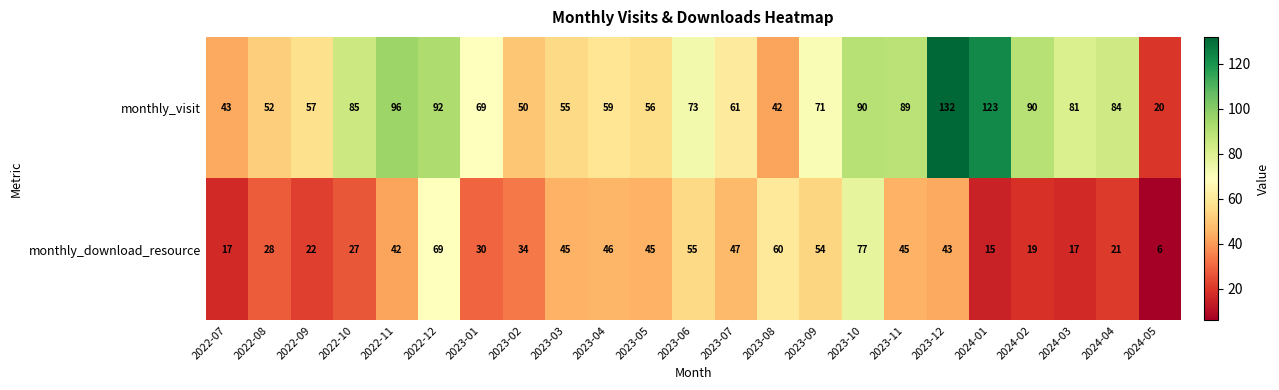

What is the minimum value shown in the chart?

6